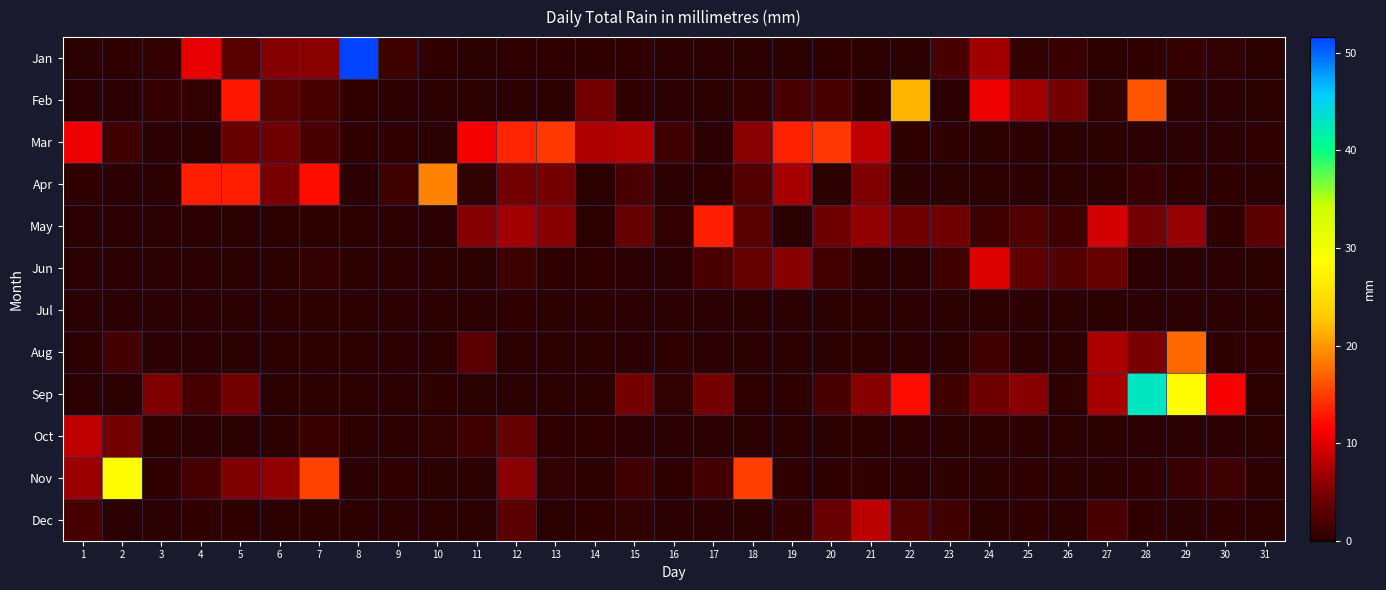

Reading right to left, list all the values displayed in this chart.

Jan: 31=0.0	30=0.5	29=0.8	28=0.2	27=0.0	26=1.0	25=0.5	24=6.9	23=2.0	22=0.0	21=0.0	20=0.2	19=0.0	18=0.0	17=0.0	16=0.0	15=0.2	14=0.2	13=0.2	12=0.2	11=0.0	10=0.2	9=1.3	8=51.6	7=5.8	6=5.3	5=2.8	4=10.4	3=0.5	2=0.2	1=0.0
Feb: 31=0.0	30=0.0	29=0.0	28=16.3	27=0.5	26=4.6	25=6.9	24=10.7	23=0.0	22=21.6	21=0.2	20=2.0	19=2.0	18=0.8	17=0.0	16=0.0	15=0.2	14=4.3	13=0.0	12=0.0	11=0.0	10=0.0	9=0.0	8=0.2	7=1.8	6=2.8	5=12.7	4=0.5	3=0.8	2=0.0	1=0.0
Mar: 31=0.2	30=0.0	29=0.0	28=0.0	27=0.0	26=0.0	25=0.0	24=0.0	23=0.2	22=0.2	21=8.4	20=14.7	19=13.5	18=5.8	17=0.0	16=1.3	15=7.9	14=7.6	13=14.7	12=13.7	11=10.9	10=0.0	9=0.2	8=0.2	7=2.0	6=4.1	5=3.8	4=0.0	3=0.0	2=1.3	1=10.7
Apr: 31=0.0	30=0.2	29=0.2	28=1.0	27=0.0	26=0.0	25=0.0	24=0.0	23=0.0	22=0.0	21=5.1	20=0.0	19=7.1	18=2.5	17=0.2	16=0.0	15=2.0	14=0.0	13=4.6	12=4.3	11=0.5	10=18.8	9=1.3	8=0.0	7=12.2	6=4.8	5=13.2	4=13.2	3=0.0	2=0.0	1=0.2
May: 31=3.0	30=0.2	29=6.3	28=4.3	27=9.4	26=1.3	25=2.3	24=1.3	23=4.1	22=4.1	21=6.1	20=4.1	19=0.0	18=2.8	17=13.2	16=0.5	15=3.6	14=0.0	13=5.6	12=6.9	11=5.3	10=0.0	9=0.0	8=0.0	7=0.0	6=0.0	5=0.0	4=0.0	3=0.0	2=0.0	1=0.0
Jun: 31=0.0	30=0.0	29=0.0	28=0.0	27=3.6	26=2.5	25=3.3	24=9.9	23=1.3	22=0.0	21=0.0	20=1.5	19=5.6	18=3.6	17=2.0	16=0.0	15=0.0	14=0.2	13=0.2	12=1.3	11=0.0	10=0.0	9=0.0	8=0.0	7=0.5	6=0.0	5=0.0	4=0.0	3=0.0	2=0.0	1=0.0
Jul: 31=0.0	30=0.0	29=0.0	28=0.0	27=0.0	26=0.0	25=0.0	24=0.0	23=0.0	22=0.0	21=0.0	20=0.0	19=0.0	18=0.0	17=0.0	16=0.0	15=0.0	14=0.0	13=0.0	12=0.2	11=0.0	10=0.0	9=0.0	8=0.0	7=0.0	6=0.0	5=0.0	4=0.0	3=0.0	2=0.0	1=0.0
Aug: 31=0.2	30=0.2	29=17.5	28=4.8	27=7.4	26=0.0	25=0.0	24=1.3	23=0.0	22=0.0	21=0.0	20=0.0	19=0.0	18=0.0	17=0.0	16=0.2	15=0.0	14=0.0	13=0.0	12=0.0	11=3.0	10=0.0	9=0.0	8=0.0	7=0.0	6=0.0	5=0.0	4=0.0	3=0.0	2=1.5	1=0.0
Sep: 31=0.0	30=11.2	29=28.4	28=42.9	27=7.1	26=0.2	25=5.6	24=4.1	23=1.3	22=12.2	21=5.6	20=2.0	19=0.2	18=0.2	17=4.6	16=0.5	15=4.6	14=0.0	13=0.0	12=0.0	11=0.0	10=0.2	9=0.0	8=0.0	7=0.0	6=0.0	5=4.3	4=1.8	3=5.1	2=0.0	1=0.0
Oct: 31=0.0	30=0.0	29=0.0	28=0.0	27=0.0	26=0.0	25=0.0	24=0.0	23=0.0	22=0.0	21=0.0	20=0.0	19=0.0	18=0.0	17=0.0	16=0.0	15=0.0	14=0.2	13=0.2	12=3.6	11=1.3	10=0.5	9=0.0	8=0.0	7=1.0	6=0.0	5=0.0	4=0.0	3=0.2	2=4.6	1=8.4
Nov: 31=0.0	30=1.3	29=1.0	28=0.2	27=0.0	26=0.0	25=0.2	24=0.0	23=0.2	22=0.0	21=0.2	20=0.2	19=0.2	18=15.0	17=1.5	16=0.2	15=1.3	14=0.0	13=0.5	12=5.8	11=0.0	10=0.0	9=0.2	8=0.0	7=15.2	6=6.1	5=5.1	4=1.8	3=0.2	2=28.4	1=6.6
Dec: 31=0.0	30=0.2	29=0.0	28=0.2	27=2.0	26=0.0	25=0.2	24=0.0	23=1.3	22=2.3	21=8.1	20=3.8	19=0.8	18=0.0	17=0.0	16=0.0	15=0.5	14=0.2	13=0.0	12=3.0	11=0.0	10=0.0	9=0.0	8=0.0	7=0.0	6=0.0	5=0.2	4=0.2	3=0.0	2=0.0	1=1.8